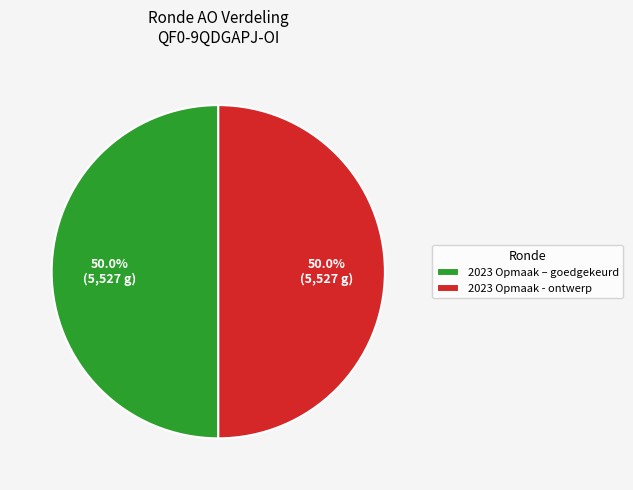

What portion of the pie excludes 2023 Opmaak - ontwerp?

50.0%